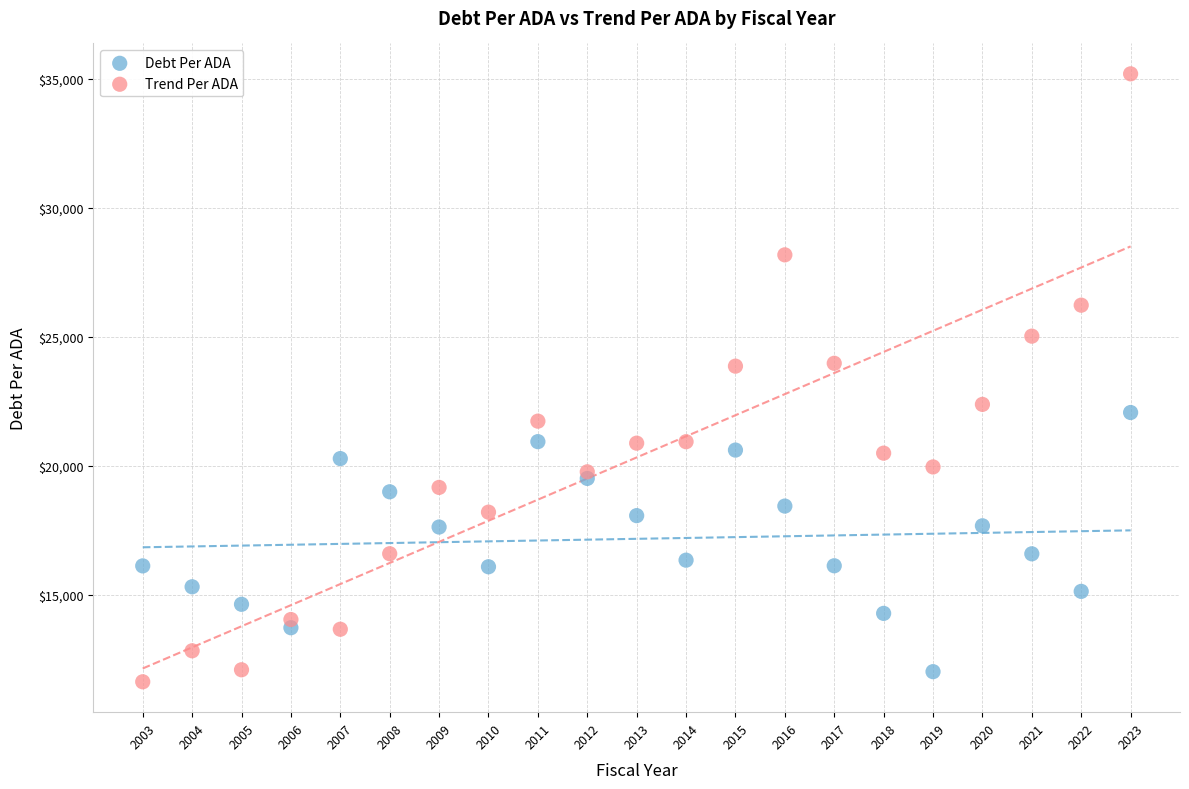

Which series reaches the maximum Y coordinate?

Trend Per ADA